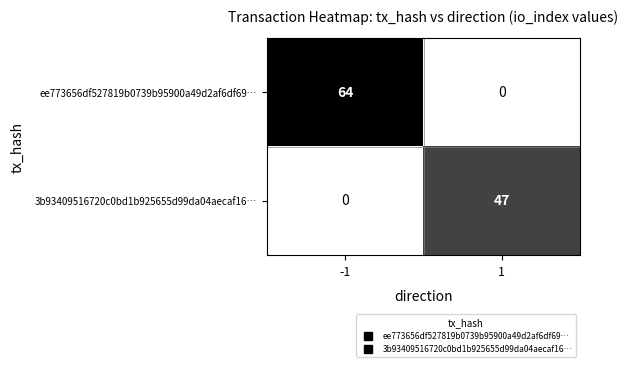

True or false: 3b93409516720c0bd1b925655d99da04aecaf16… has a value of 0 at -1.

True